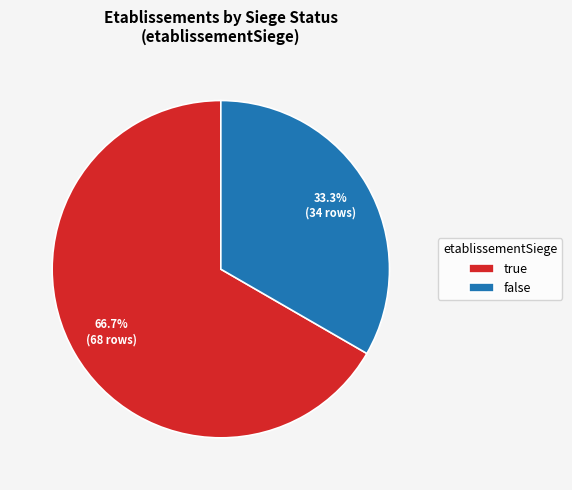

Does any single category account for the majority?

Yes